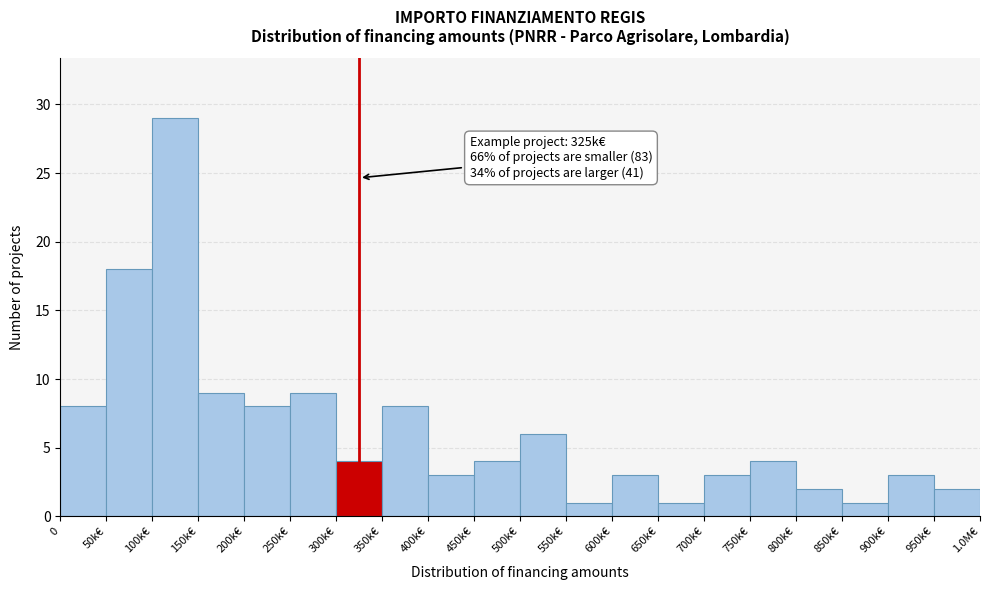

Reading left to right, transcribe all the data shown in this chart.

8	18	29	9	8	9	4	8	3	4	6	1	3	1	3	4	2	1	3	2